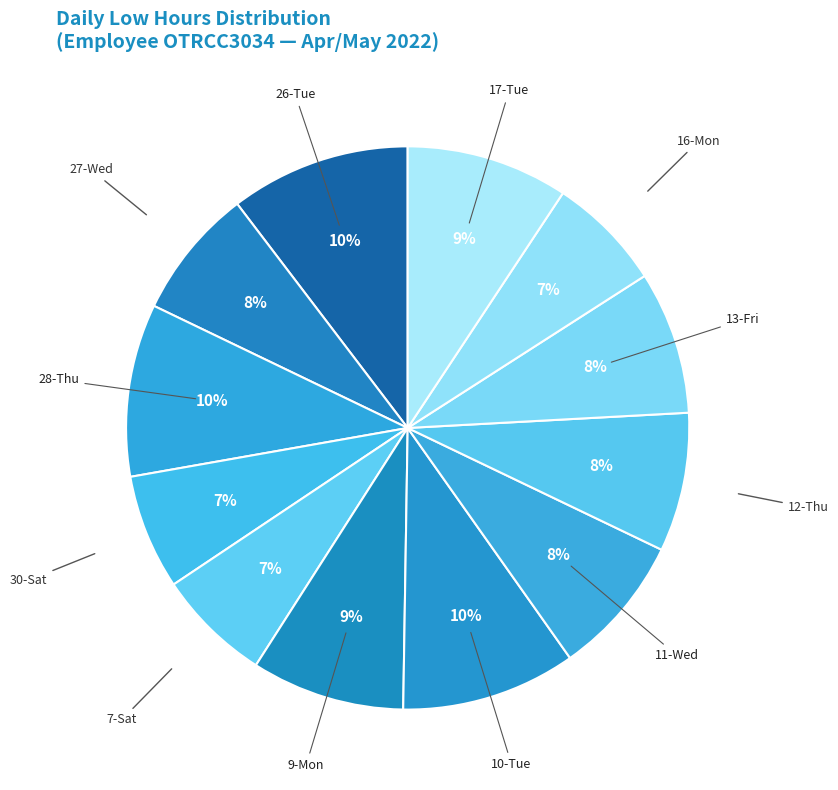

Which slice is the largest?

26-Tue